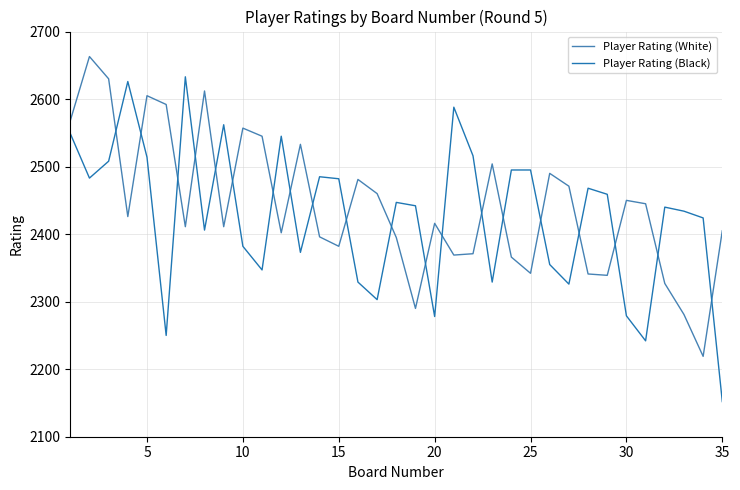

Which series has the largest range (max minus min)?

Player Rating (Black)